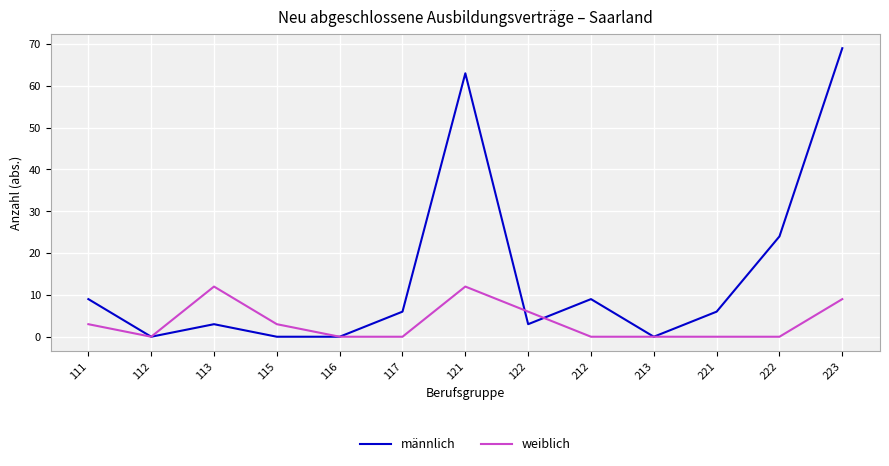

What is the difference between the männlich values at 223 and 122?

66